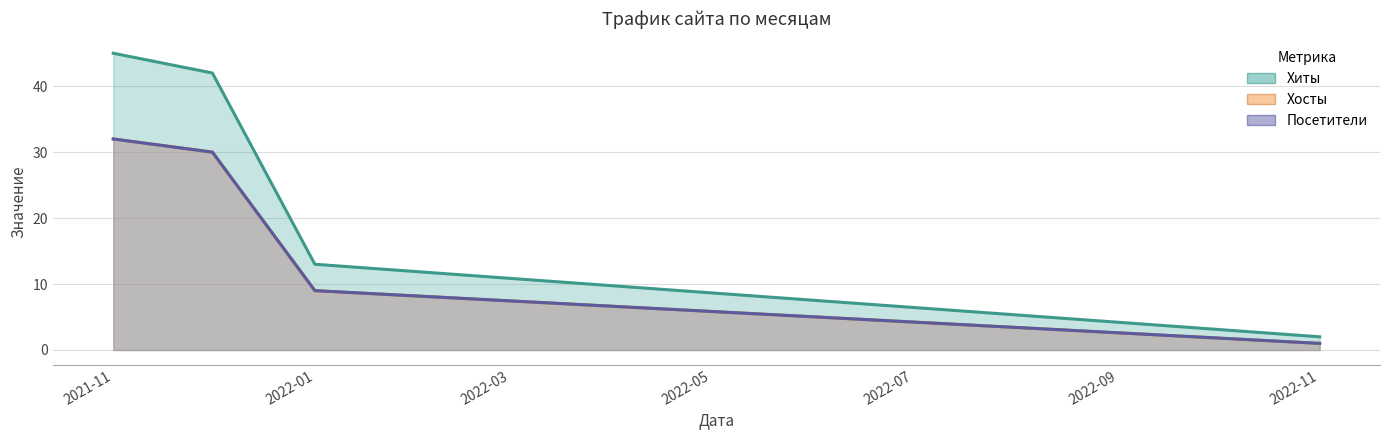

True or false: Хосты and Хиты cross at least once.

False